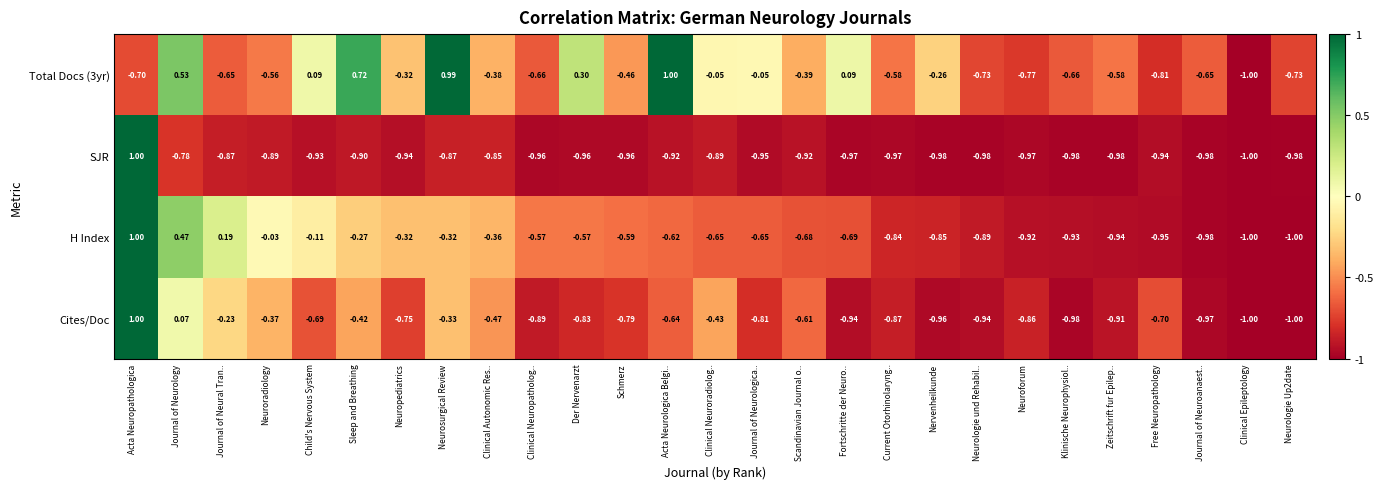

At which label does H Index reach its peak?

Acta Neuropathologica